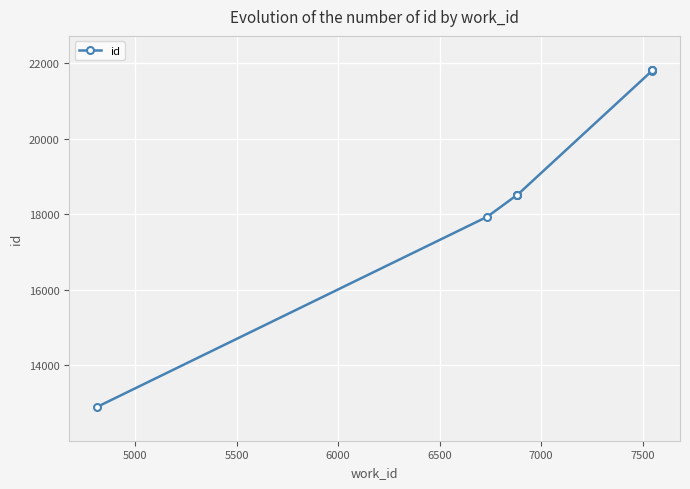

The value at 4500 is 5009. True or false?

False